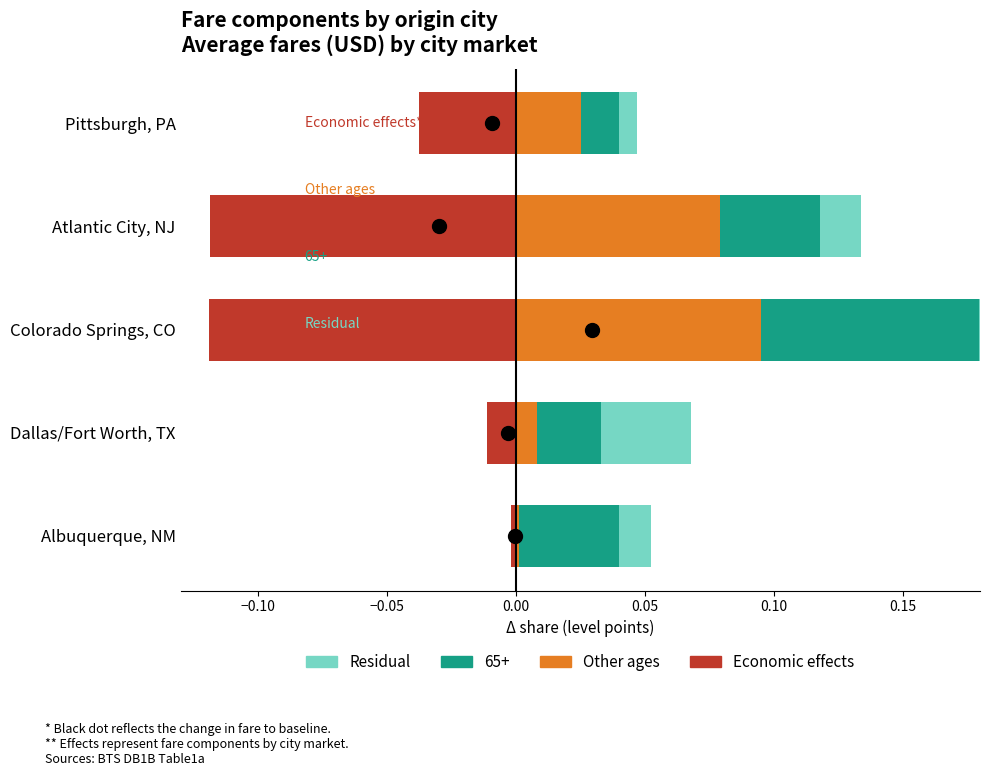

Is the value of Other ages at Atlantic City, NJ greater than the value of Residual at Colorado Springs, CO?

Yes